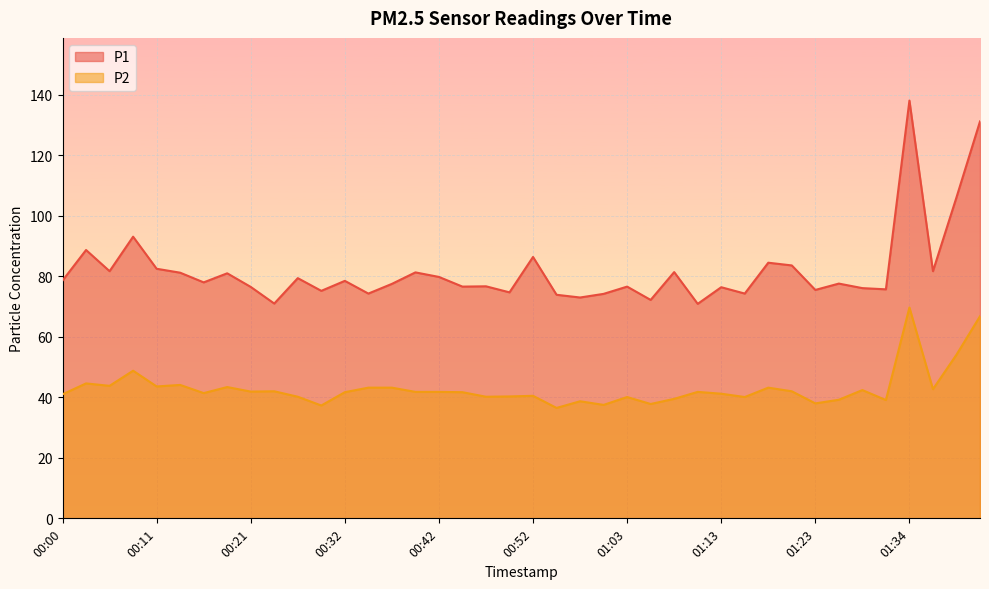

What is the minimum value shown in the chart?

36.5